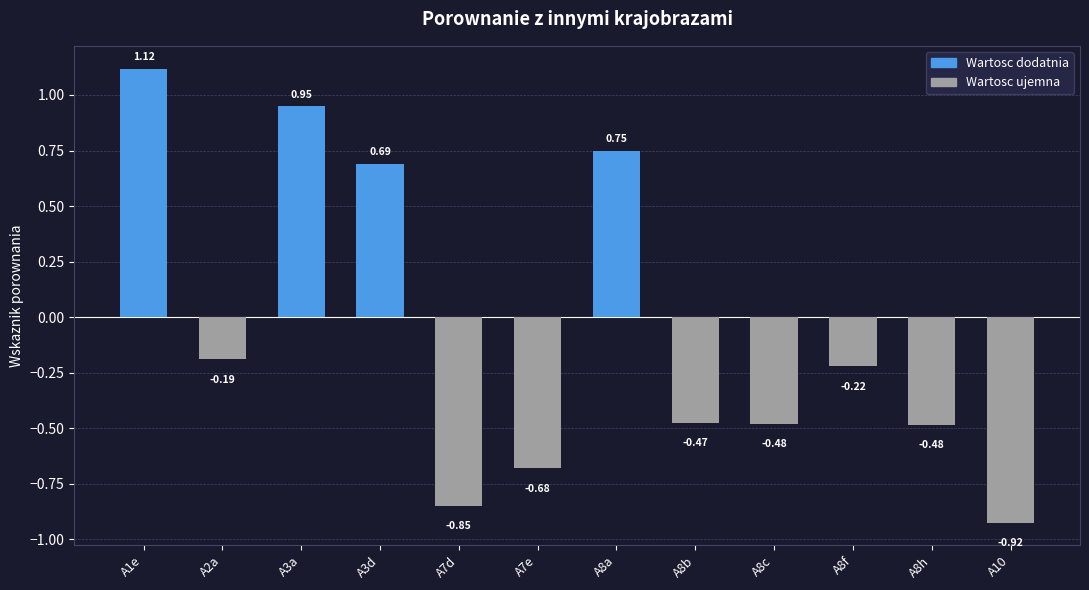

Which has a higher value, A7e or A3a?

A3a